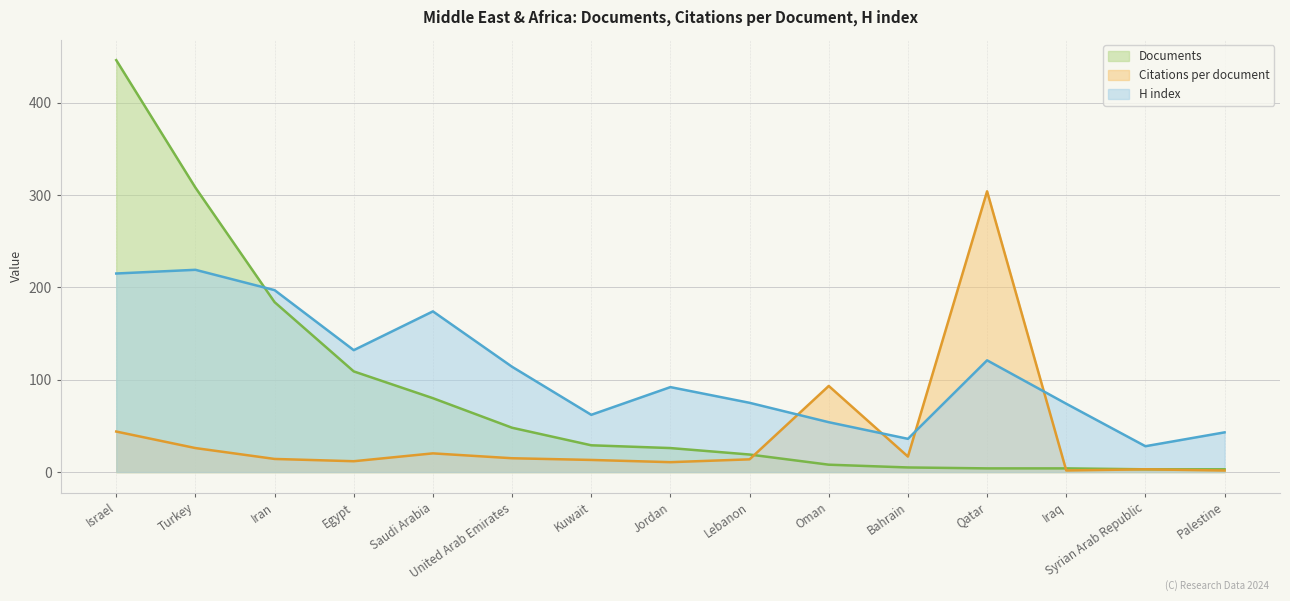

What is the total value across all series at Iran?

395.2